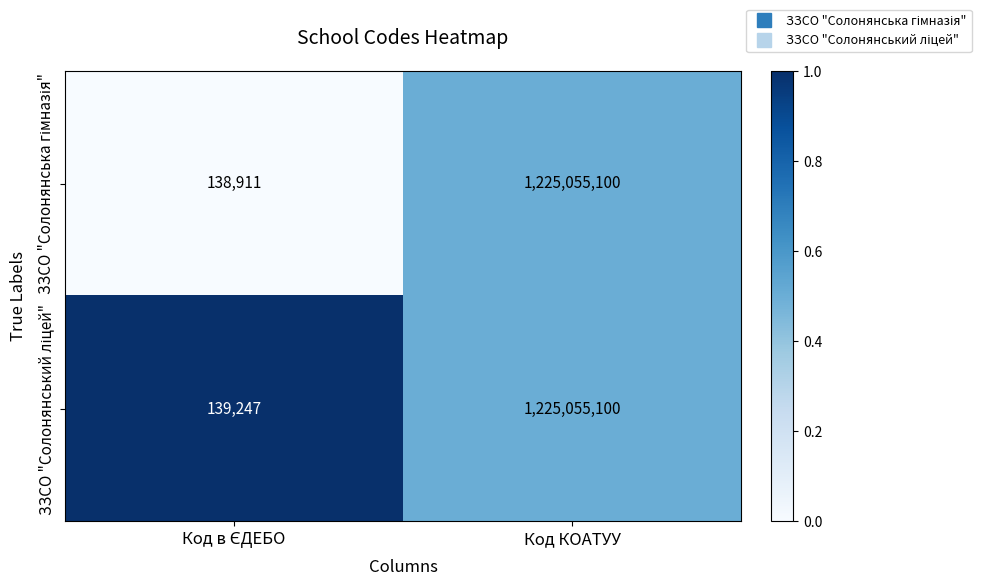

What is the maximum value shown in the chart?

1225055100